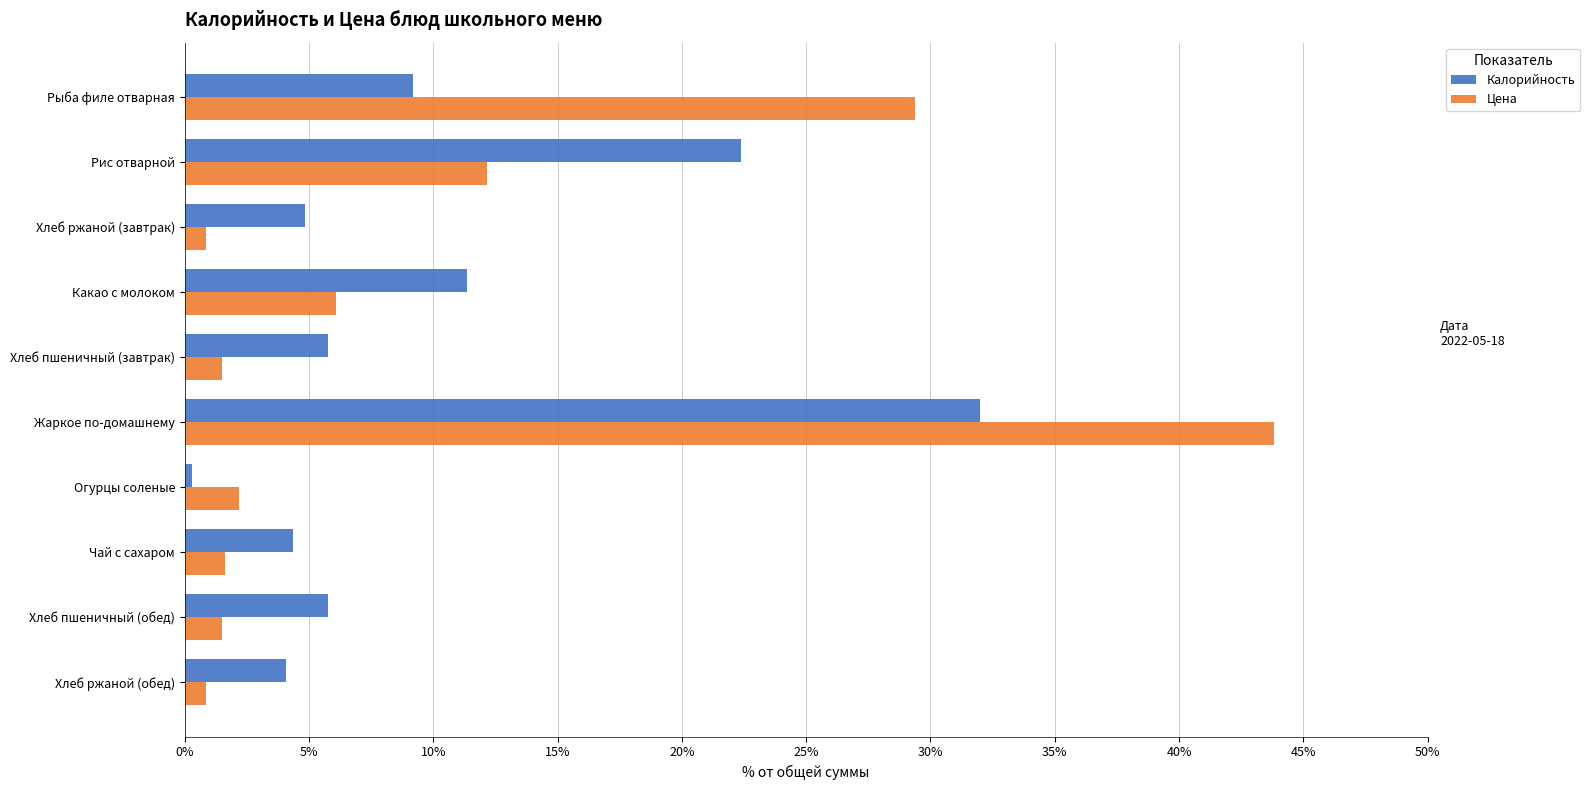

Is the value of Калорийность at Хлеб ржаной (завтрак) greater than the value of Цена at Жаркое по-домашнему?

No